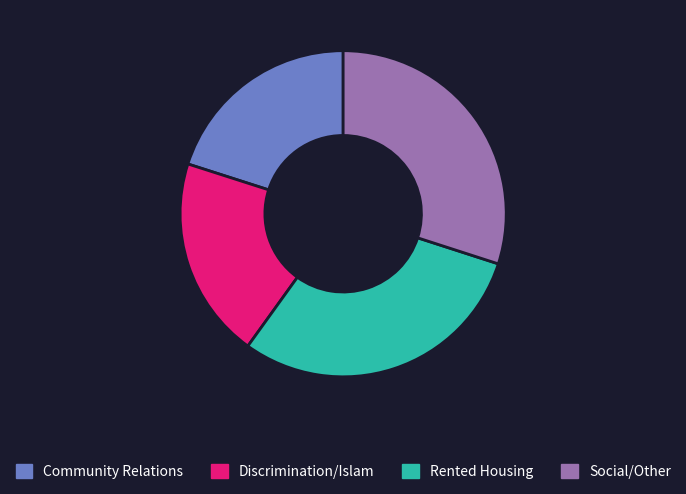

Does any single category account for the majority?

No